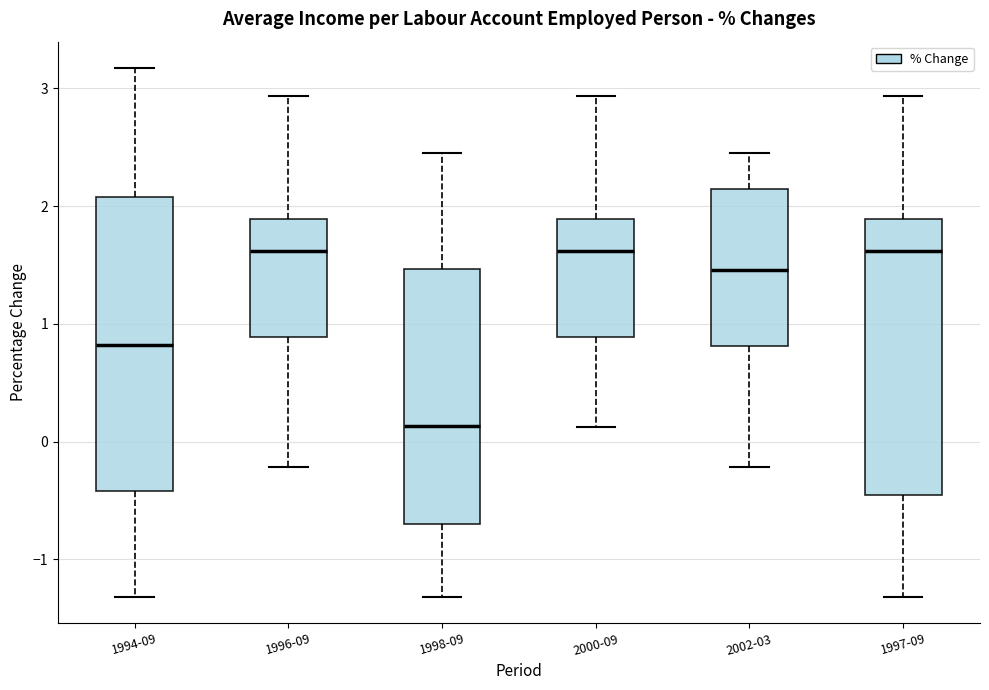

Reading left to right, read every box against the y-axis: the position of its median line, the range the box covers, and the ends of its whiskers. The values are not printed on the chart, so give them approximately, as read against the axis.

1994-09: median 0.8, box -0.4 to 2.1, whiskers -1.3 to 3.2
1996-09: median 1.6, box 0.9 to 1.9, whiskers -0.2 to 2.9
1998-09: median 0.1, box -0.7 to 1.5, whiskers -1.3 to 2.4
2000-09: median 1.6, box 0.9 to 1.9, whiskers 0.1 to 2.9
2002-03: median 1.5, box 0.8 to 2.1, whiskers -0.2 to 2.4
1997-09: median 1.6, box -0.5 to 1.9, whiskers -1.3 to 2.9